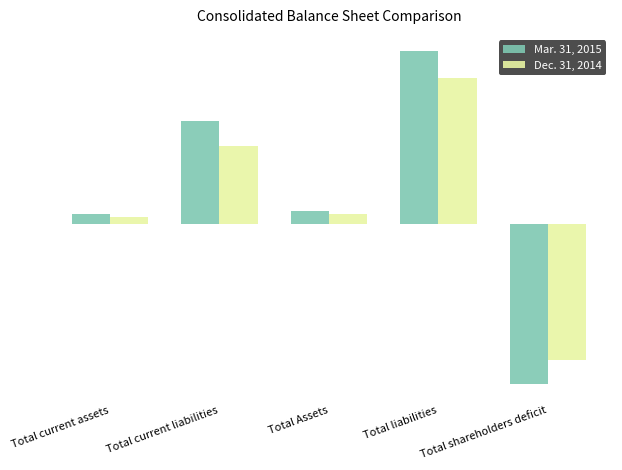

Which series has the largest range (max minus min)?

Mar. 31, 2015